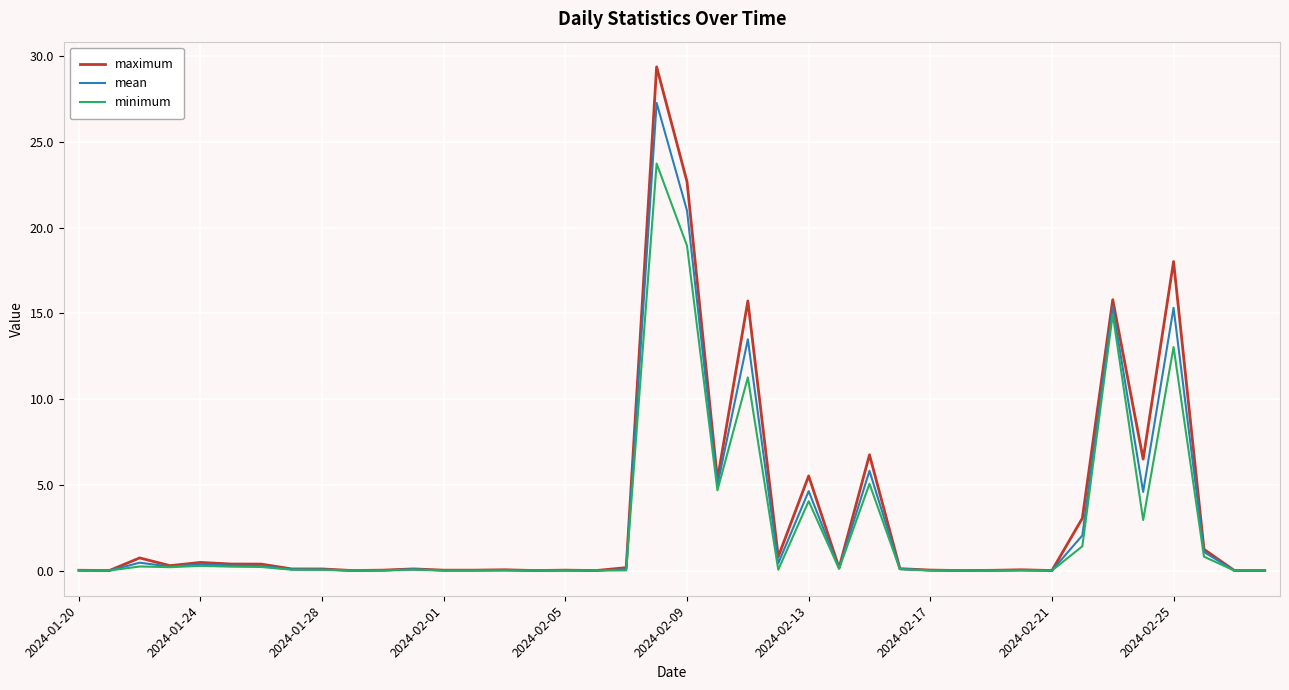

At how many categories does at least one series exceed 15?

5